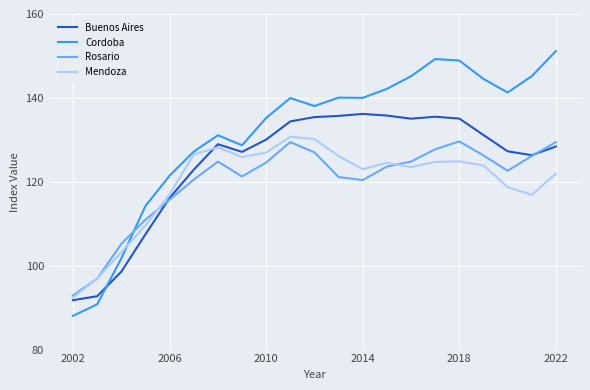

What is the minimum value shown in the chart?

88.0